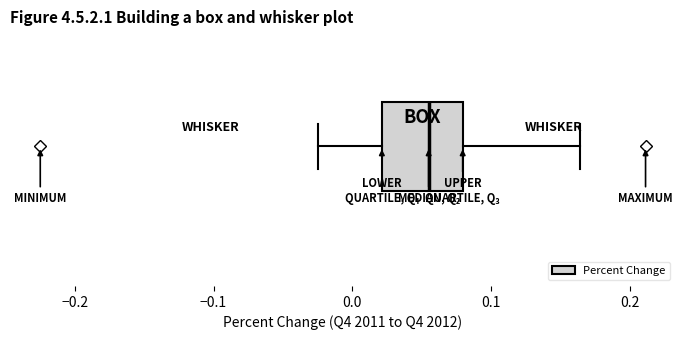

Where does the left whisker of the box end on the x-axis? The values are not printed on the chart, so give them approximately, as read against the axis.

-0.02